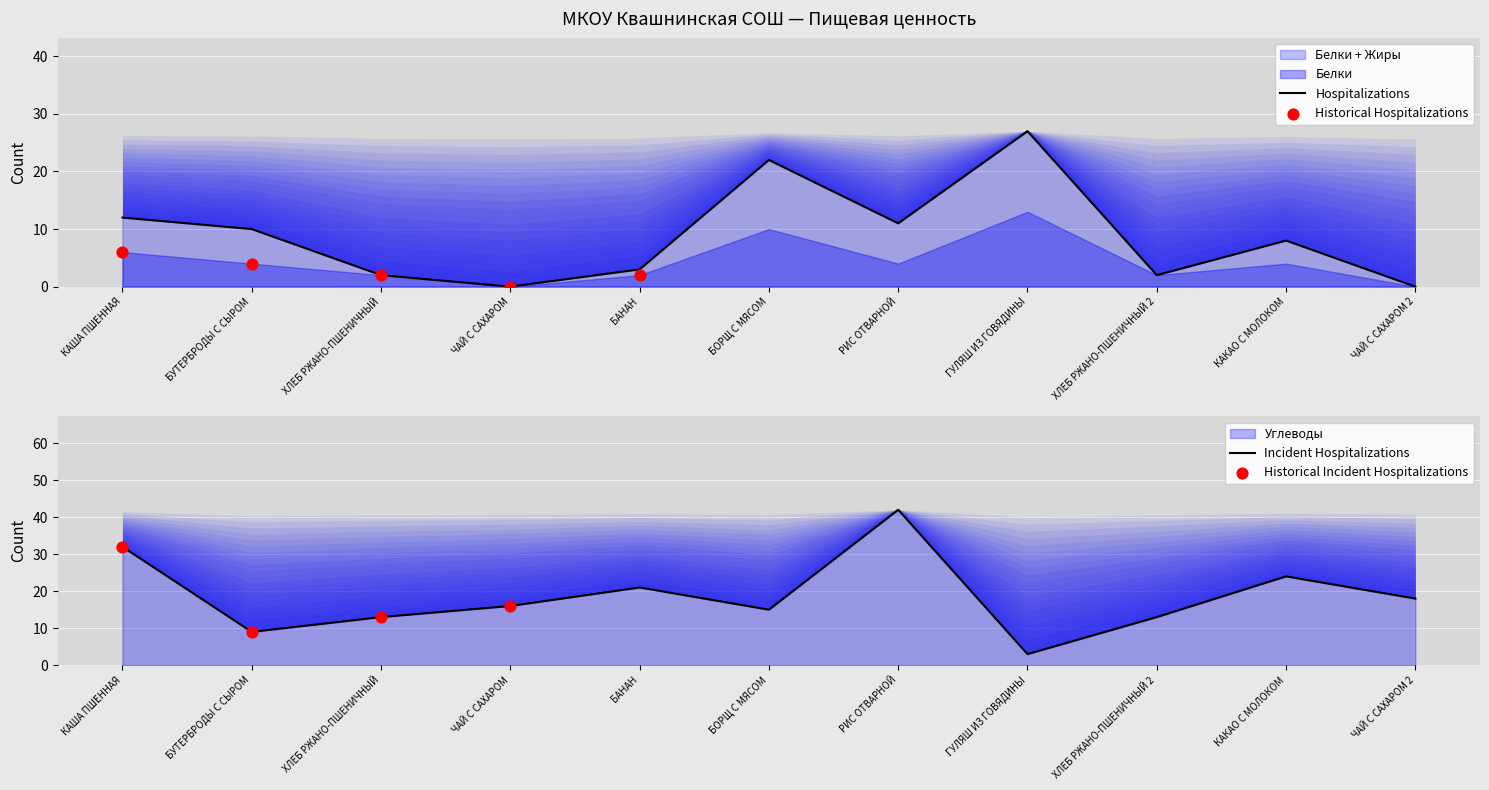

At which category is the sum across all series the highest?

РИС ОТВАРНОЙ